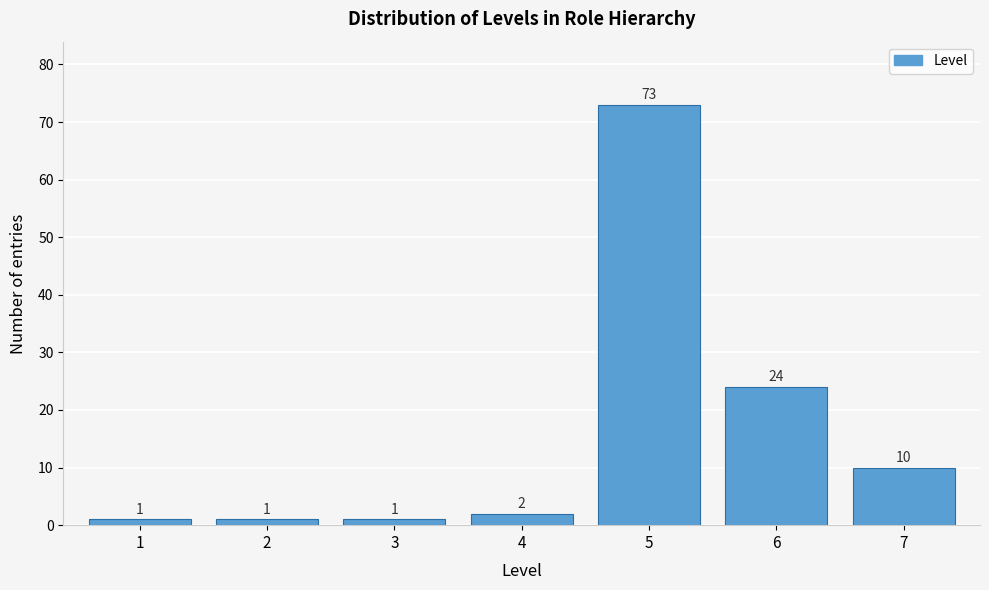

Over which range of the x-axis is the bar tallest?

4.5 to 5.5